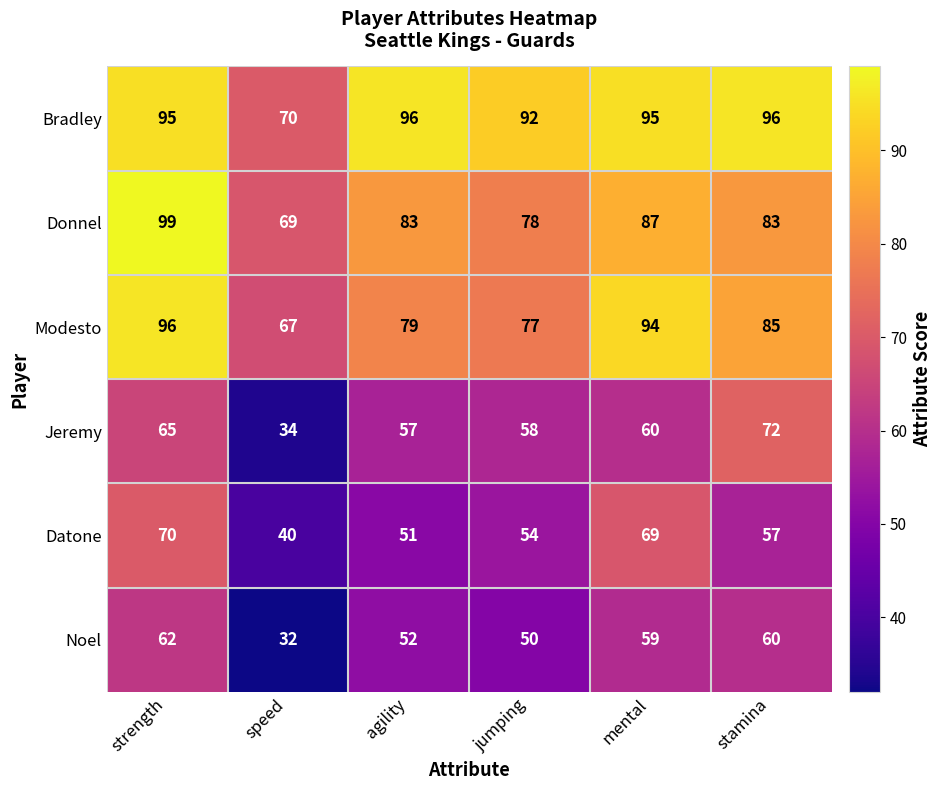

Rank the series at agility from lowest to highest value.

Datone, Noel, Jeremy, Modesto, Donnel, Bradley